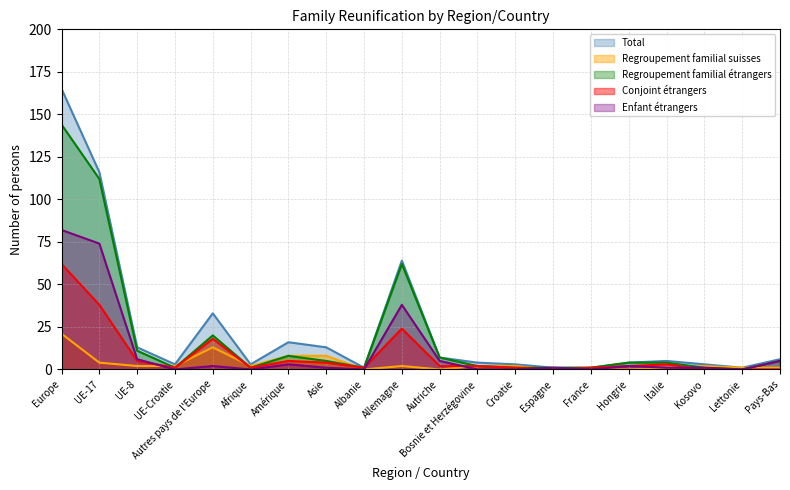

What is the total value across all series at Kosovo?

7